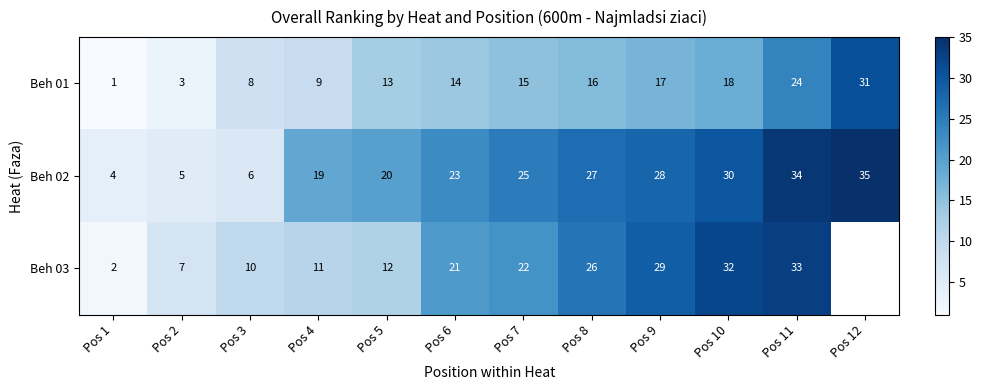

Is the value of Beh 02 at Pos 6 greater than the value of Beh 01 at Pos 9?

Yes